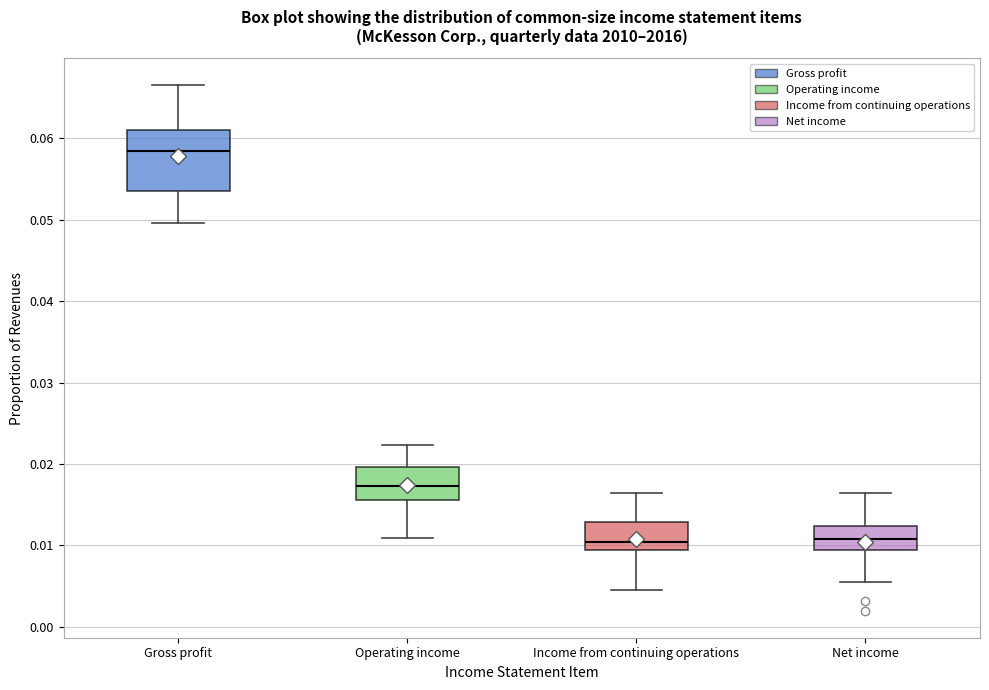

Which box is the tallest, from its lower edge to its upper edge?

Gross profit